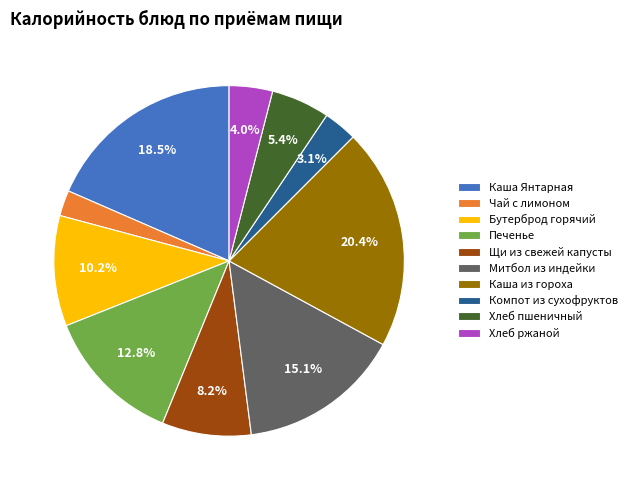

How many segments does this pie chart have?

10